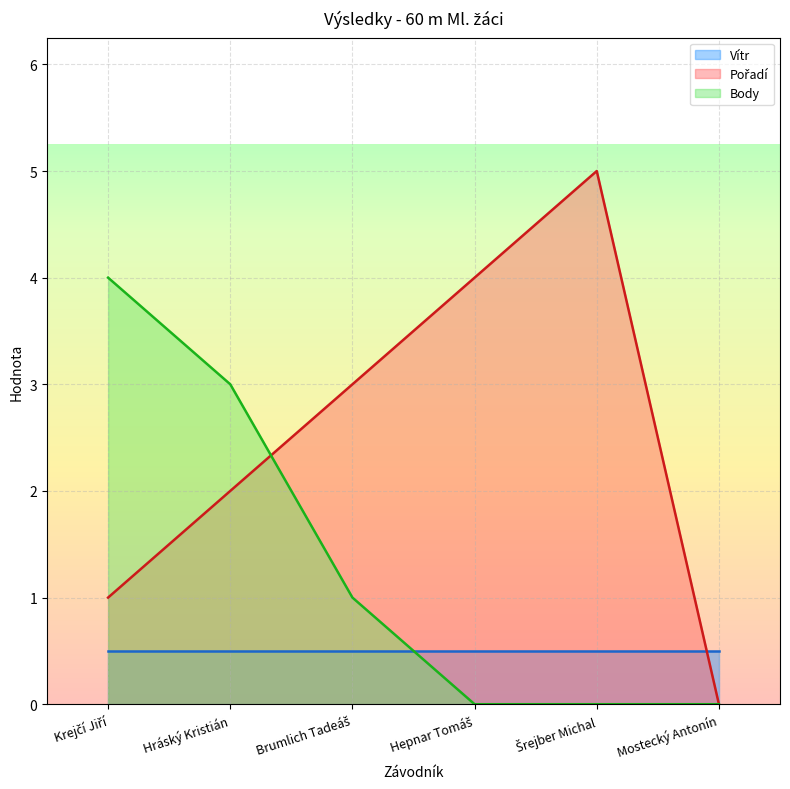

What is the greatest value displayed?

5.0